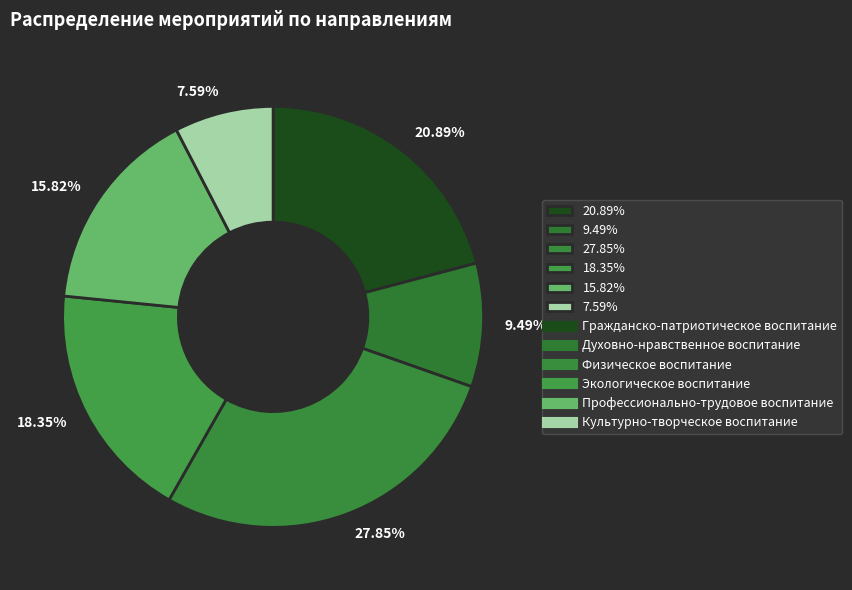

Rank the categories by value from highest to lowest.

27.85%, 20.89%, 18.35%, 15.82%, 9.49%, 7.59%